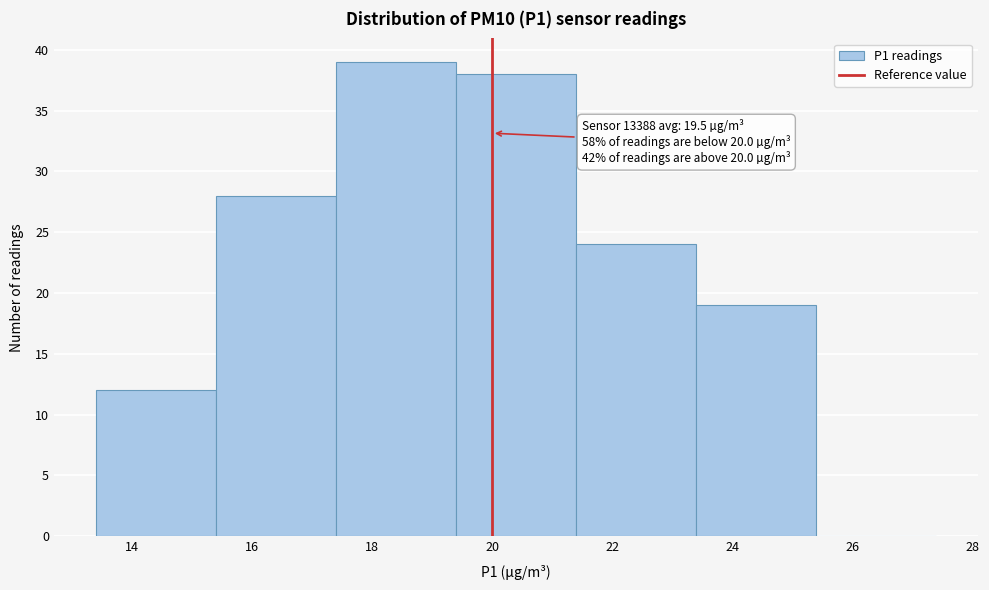

Over which range of the x-axis is the bar tallest?

17.4 to 19.4